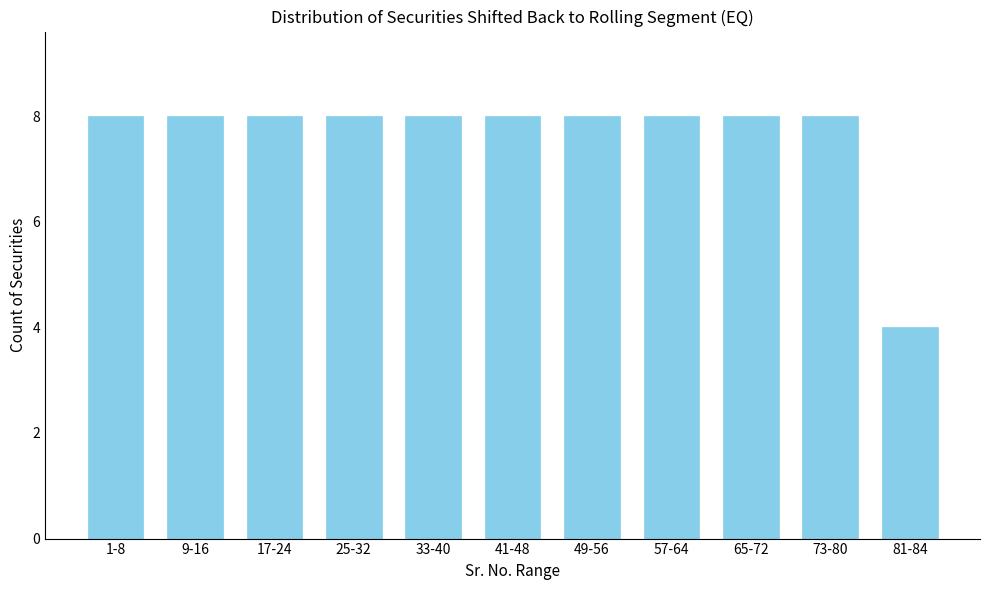

Reading right to left, extract all data points from this chart.

81-84=4	73-80=8	65-72=8	57-64=8	49-56=8	41-48=8	33-40=8	25-32=8	17-24=8	9-16=8	1-8=8